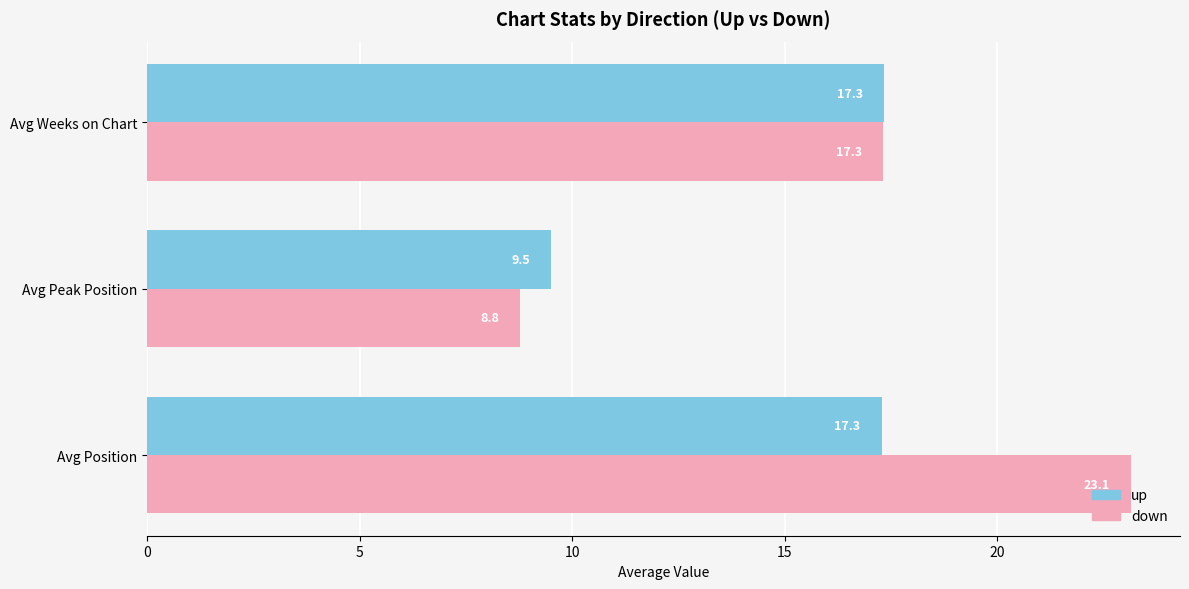

What is the difference between the maximum and minimum values in the up series?

7.8